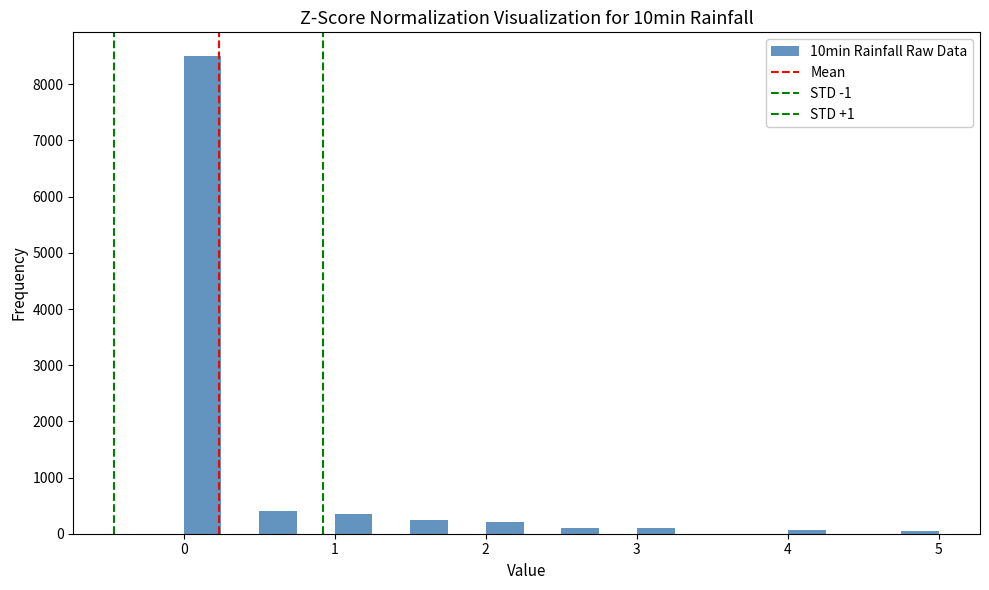

Around what value on the x-axis is the tallest bar? Give the approximate position of its centre, as read against the axis.

0.1